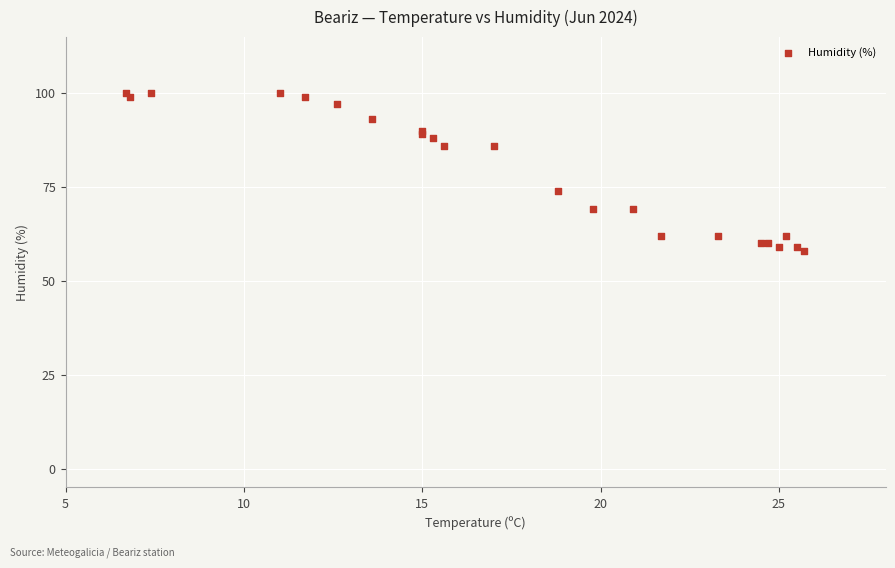

What Y value in the scatter plot is closest to 79?

74